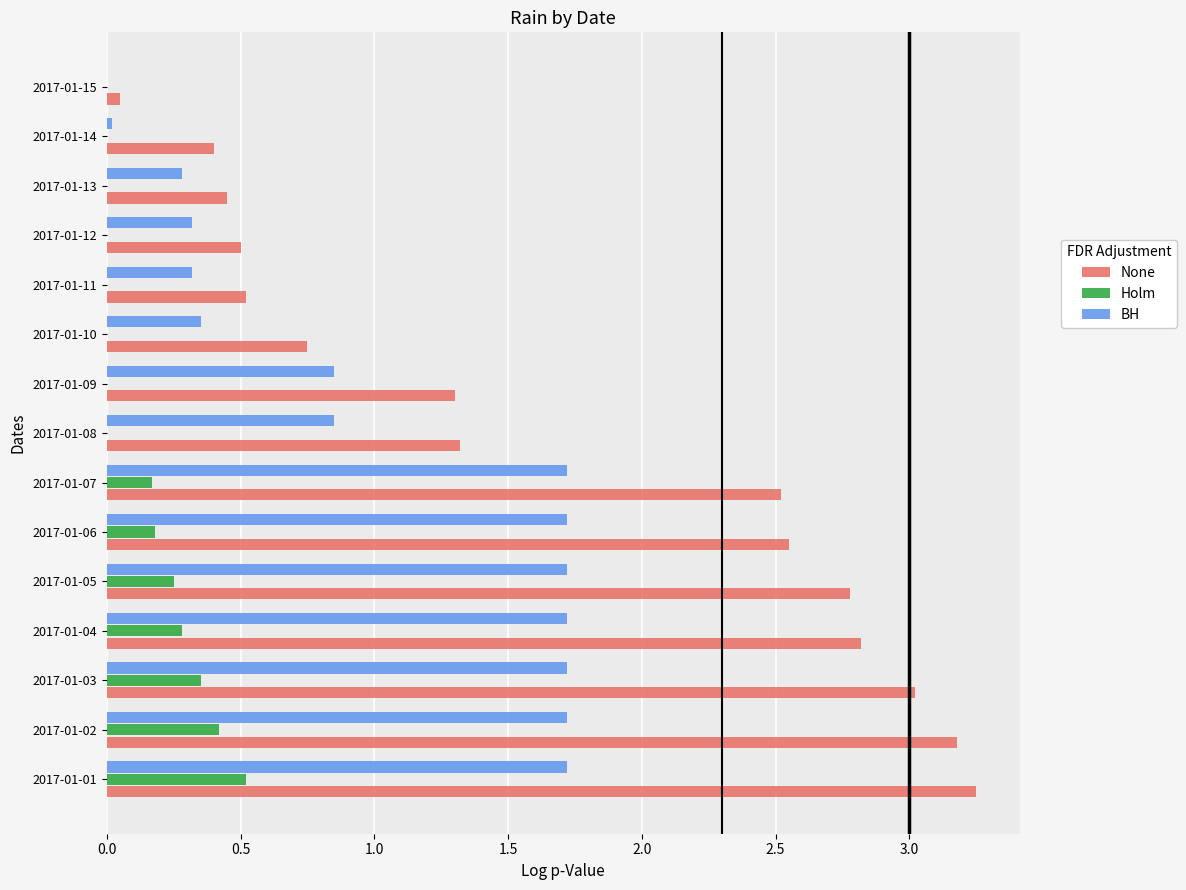

What is the sum of all BH values?

15.0